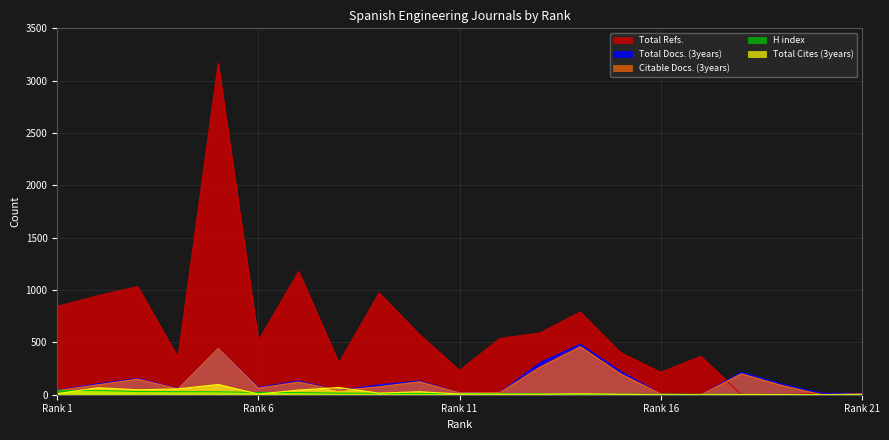

Is the value of H index at 7 greater than the value of Total Docs. (3years) at 13?

No